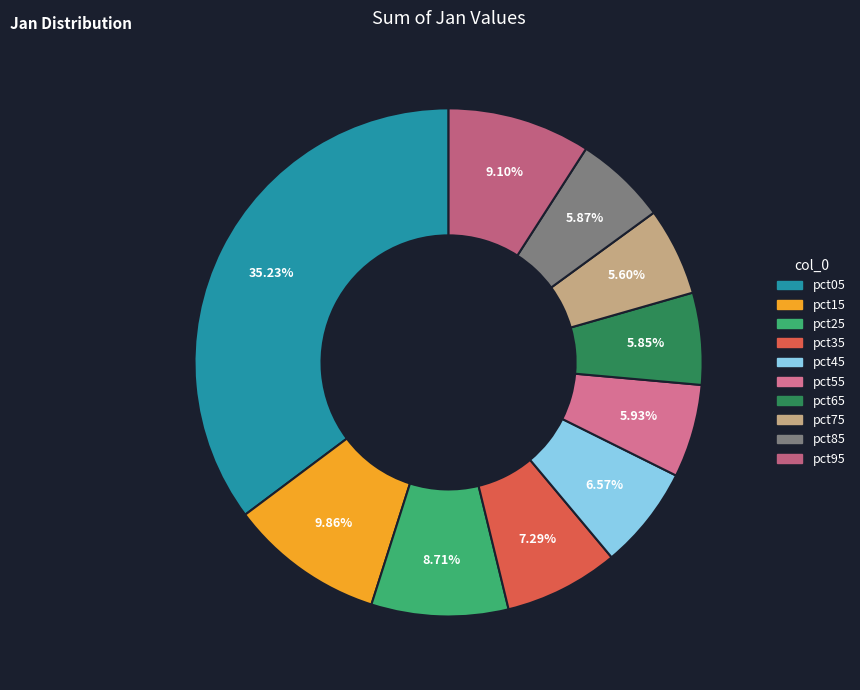

Count the number of slices in the pie.

10